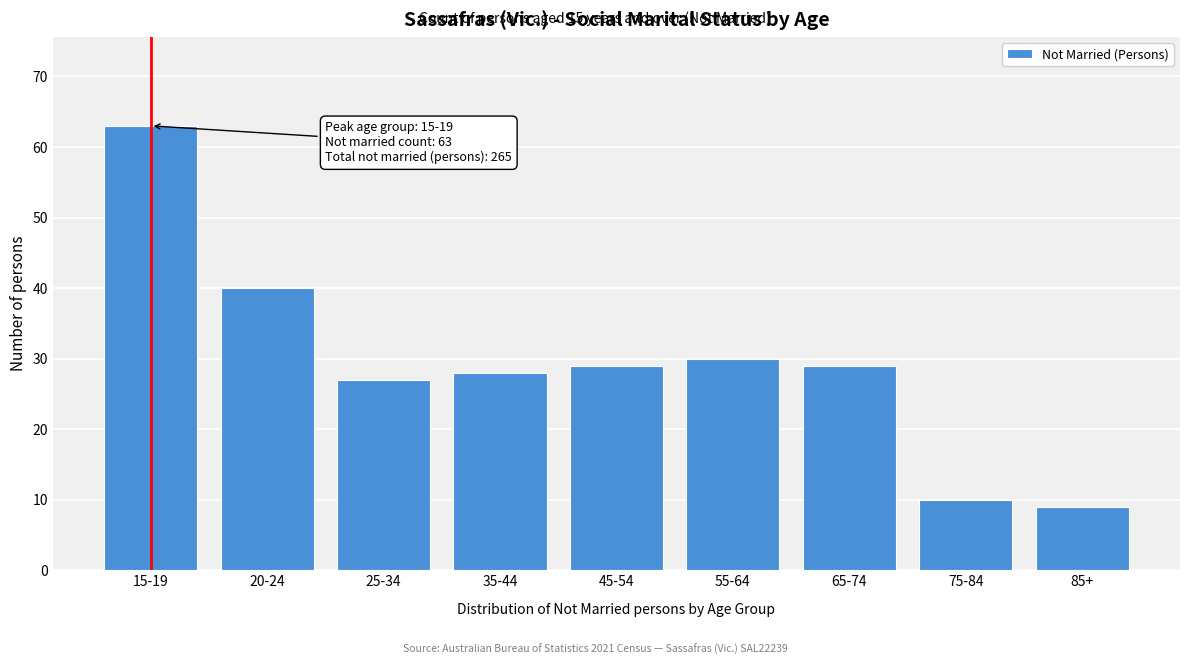

Reading left to right, list all the values displayed in this chart.

15-19=63	20-24=40	25-34=27	35-44=28	45-54=29	55-64=30	65-74=29	75-84=10	85+=9